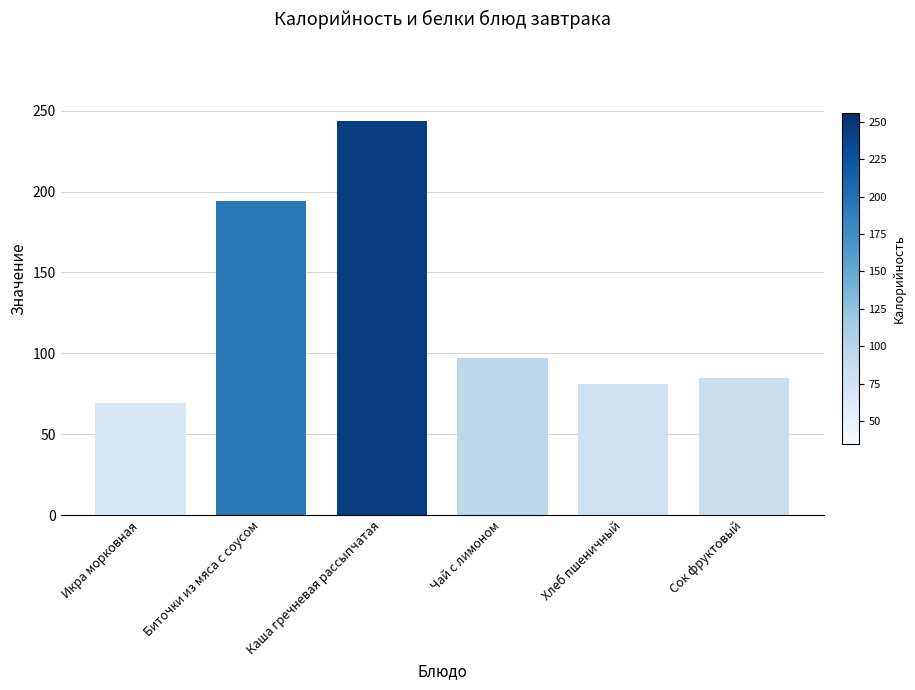

What is the label of the 3rd bar from the right?

Чай с лимоном